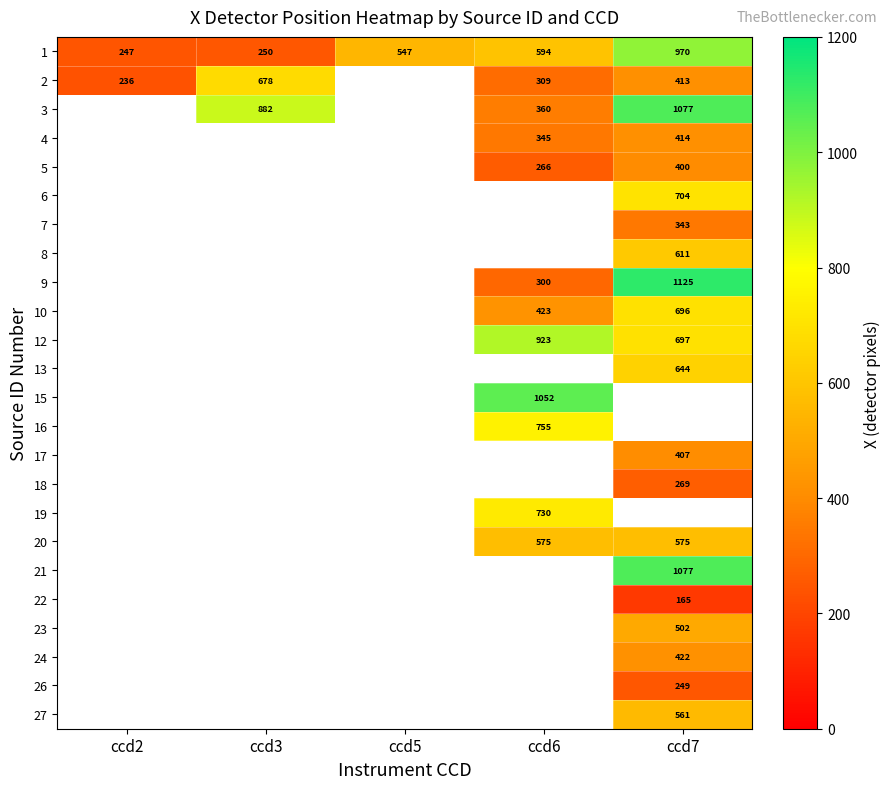

Is the value of 1 at ccd3 greater than the value of 18 at ccd7?

No